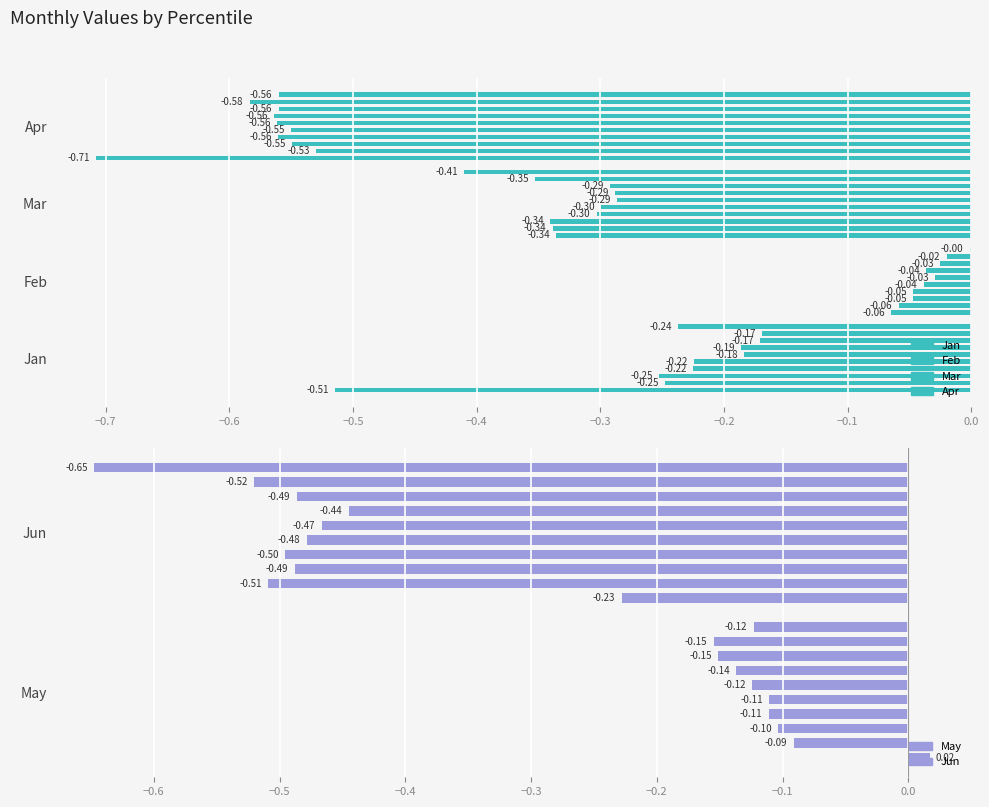

True or false: Mar has a value of -0.1 at pct25.

False